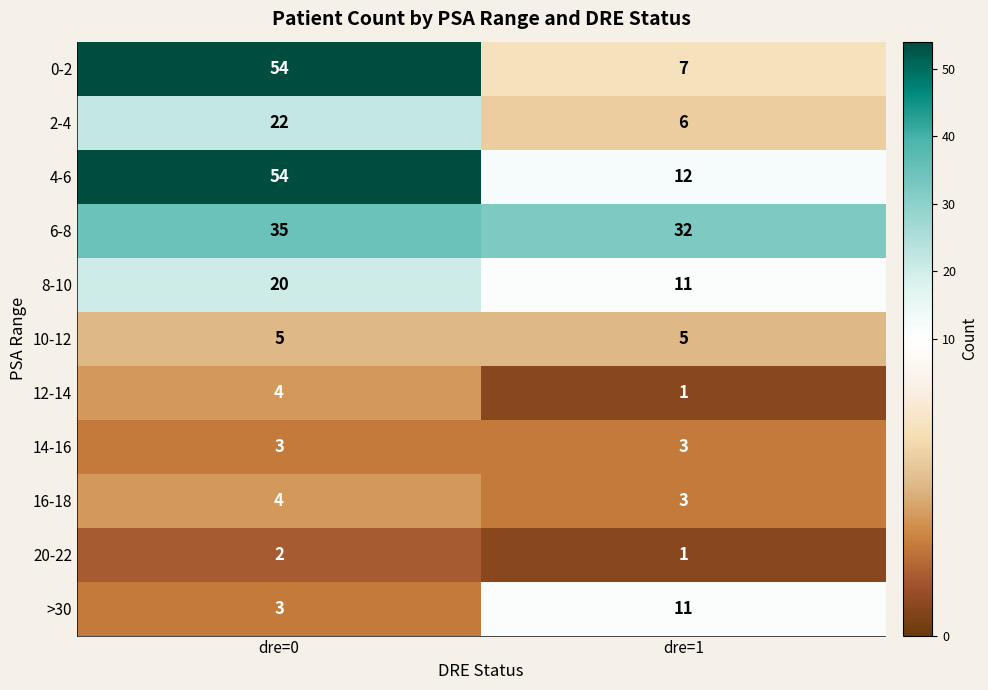

Which label corresponds to the smallest value in the chart?

dre=1